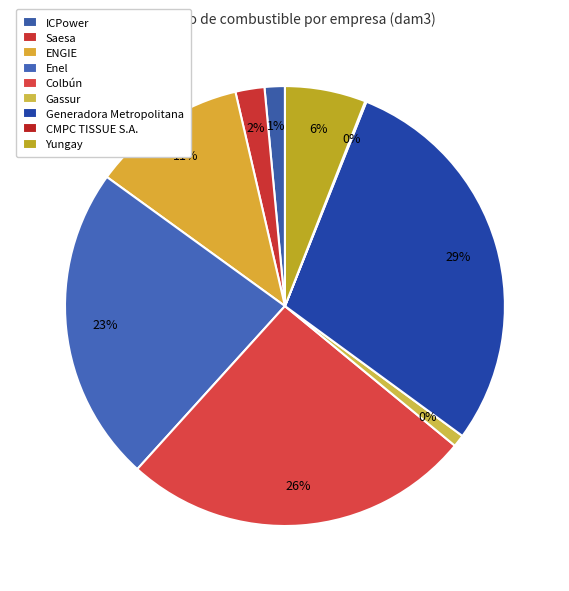

True or false: Gassur accounts for 11% of the total.

False